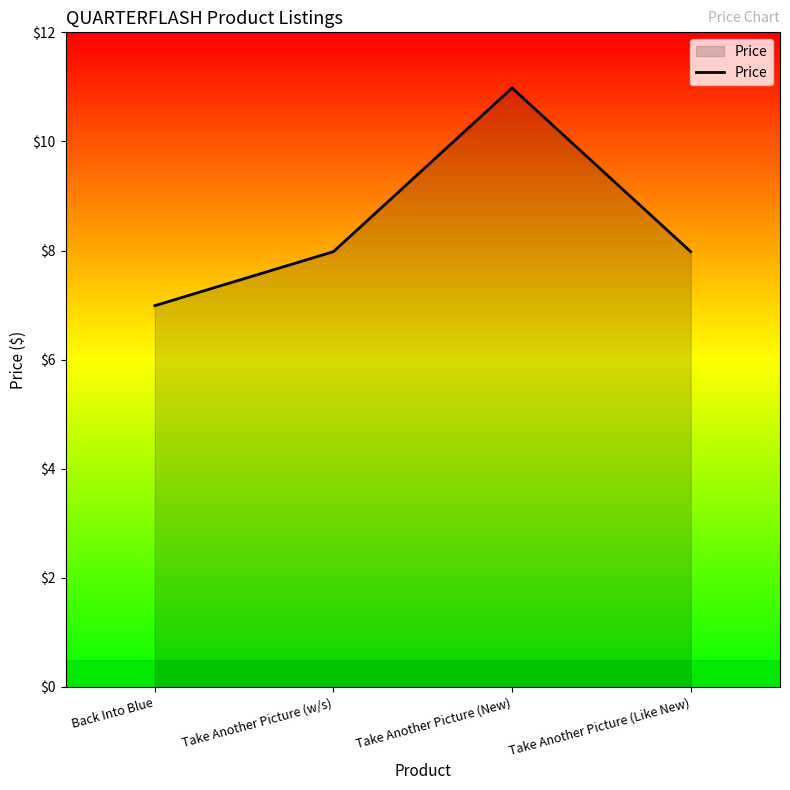

What is the ratio of the value at Take Another Picture (New) to the value at Take Another Picture (w/s)?

1.4